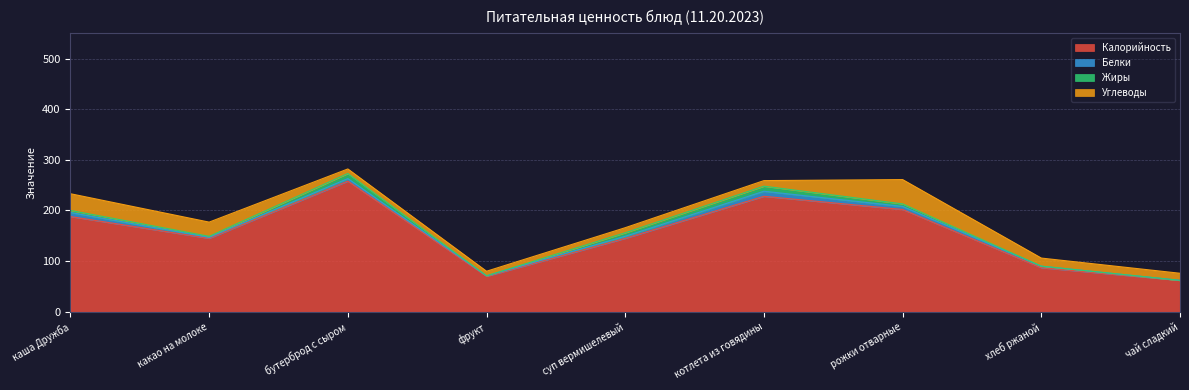

Which category has the lowest value in the Белки series?

чай сладкий